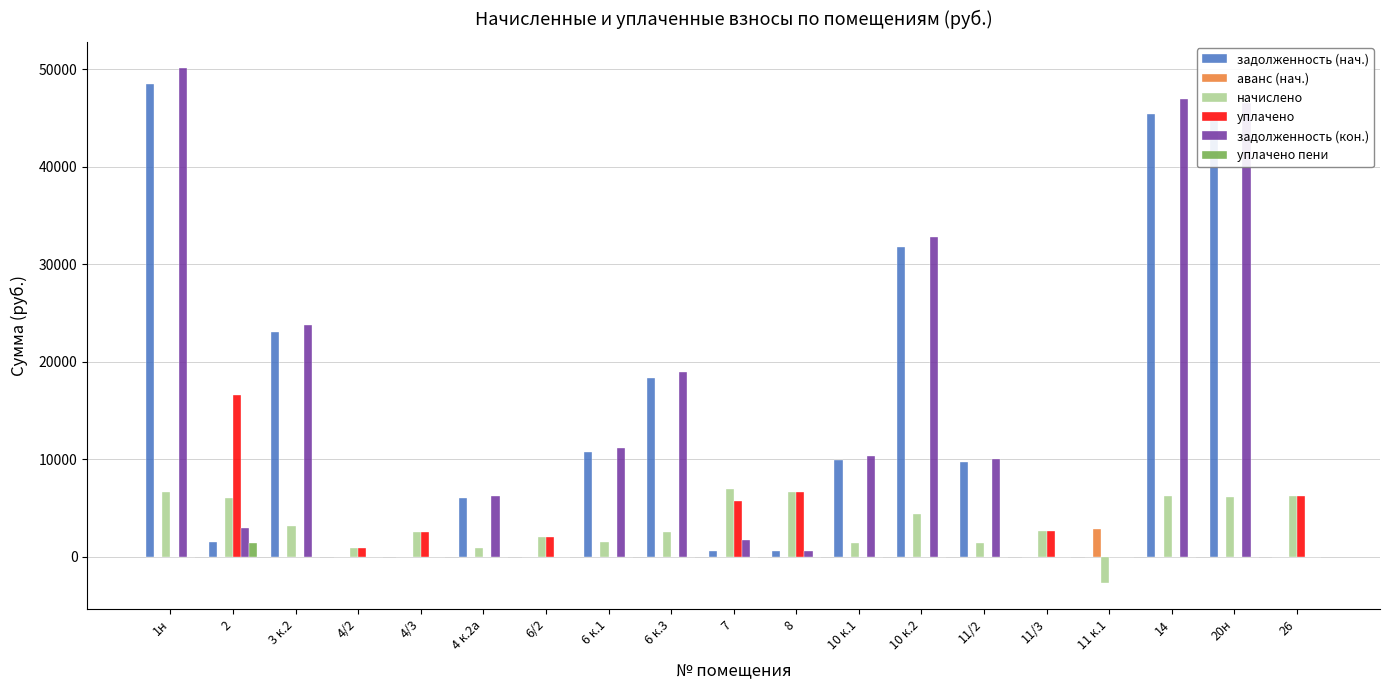

True or false: задолженность (кон.) has a value of 29255.9 at 4/2.

False